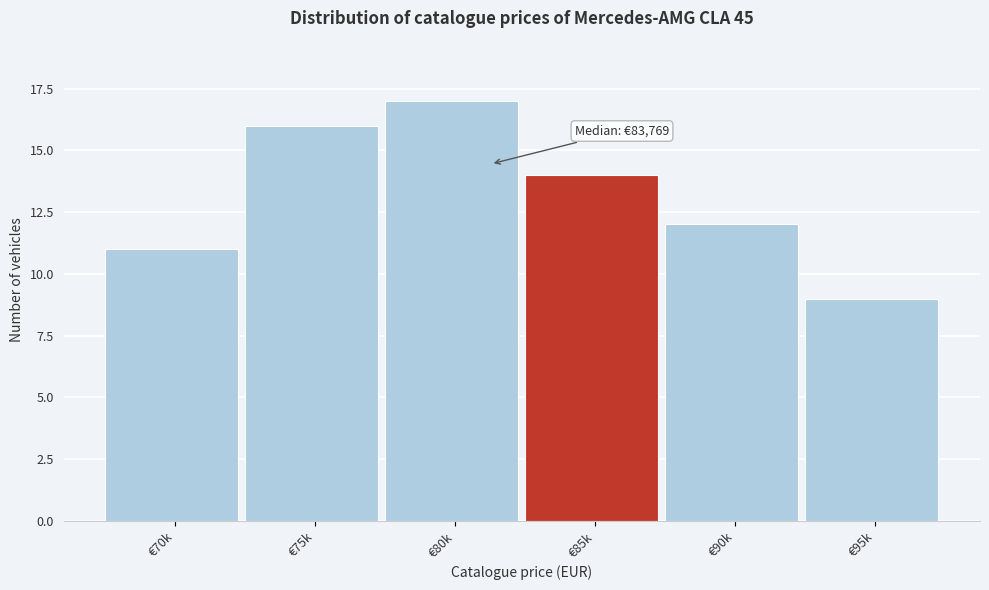

Reading left to right, what are all the values shown in this chart?

€70k=11	€75k=16	€80k=17	€85k=14	€90k=12	€95k=9